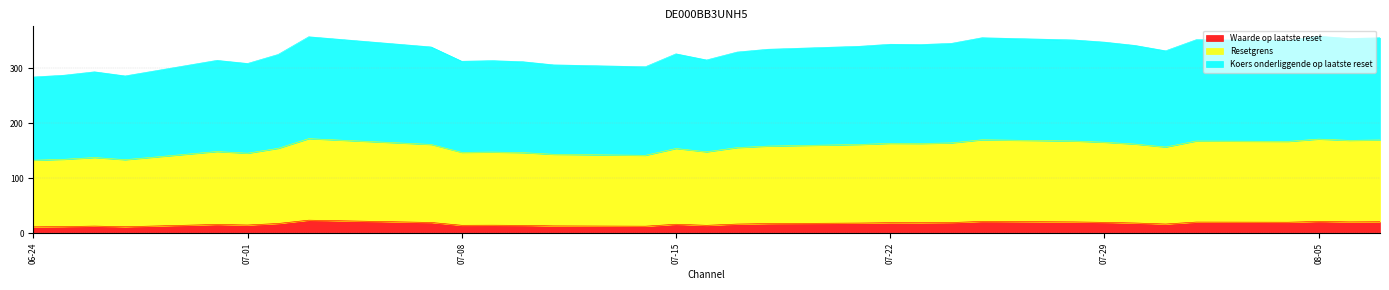

What is the lowest value of the Waarde op laatste reset series?

11.6